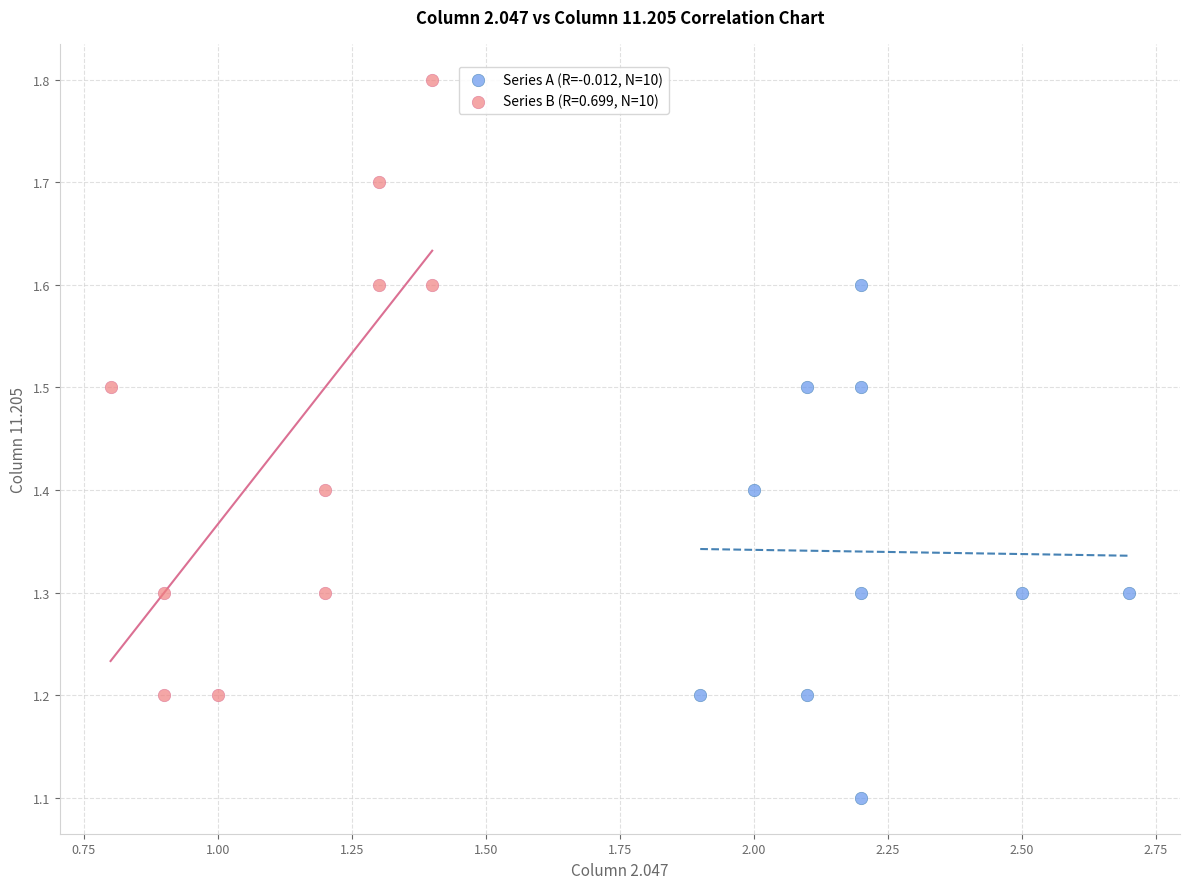

Which series has the largest Y range (max minus min)?

Series B (R=0.699, N=10)